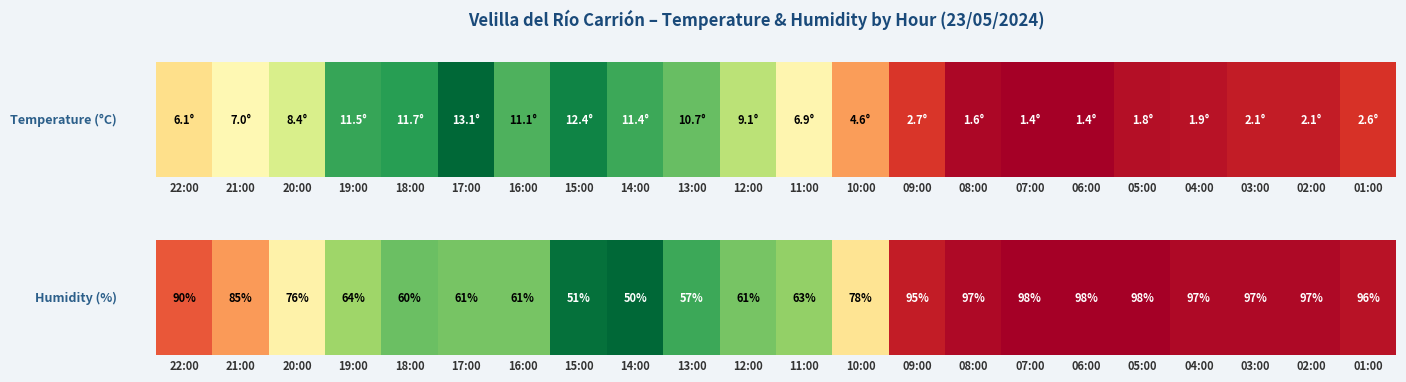

What value does the data have at 01:00, to the nearest 10?

100